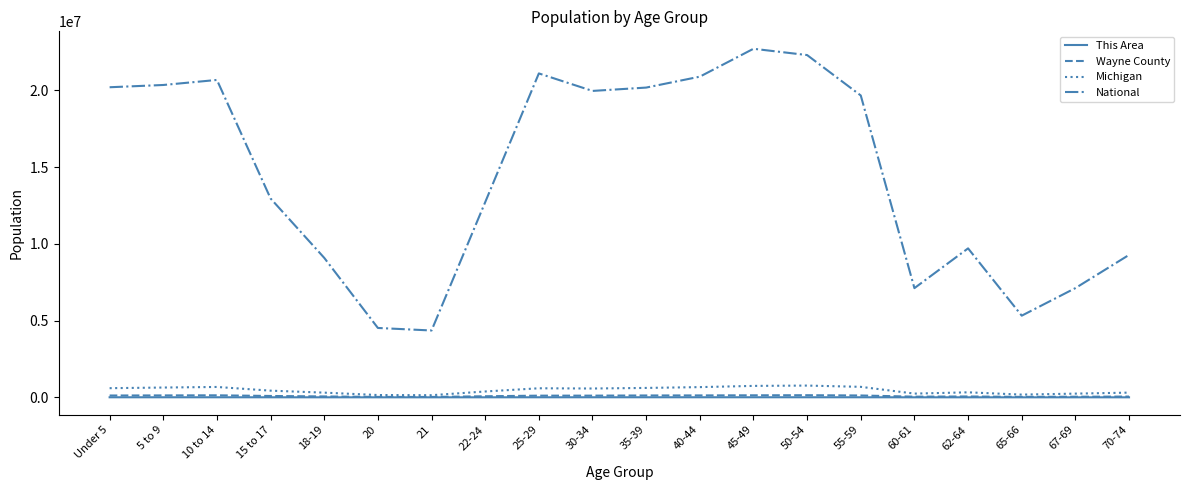

True or false: National and Michigan intersect in this chart.

False